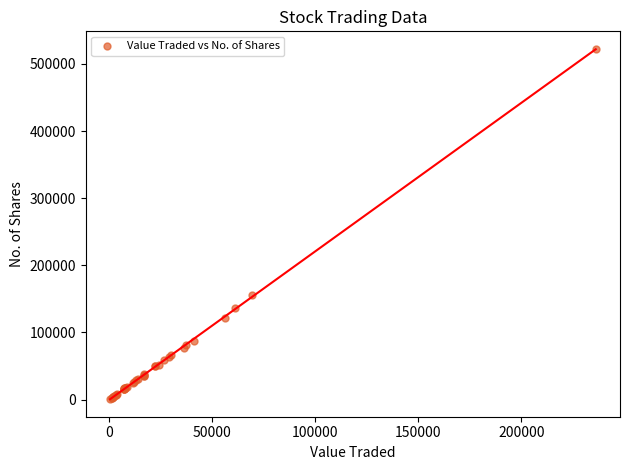

What Y value in the scatter plot is closest to 261752?

155096